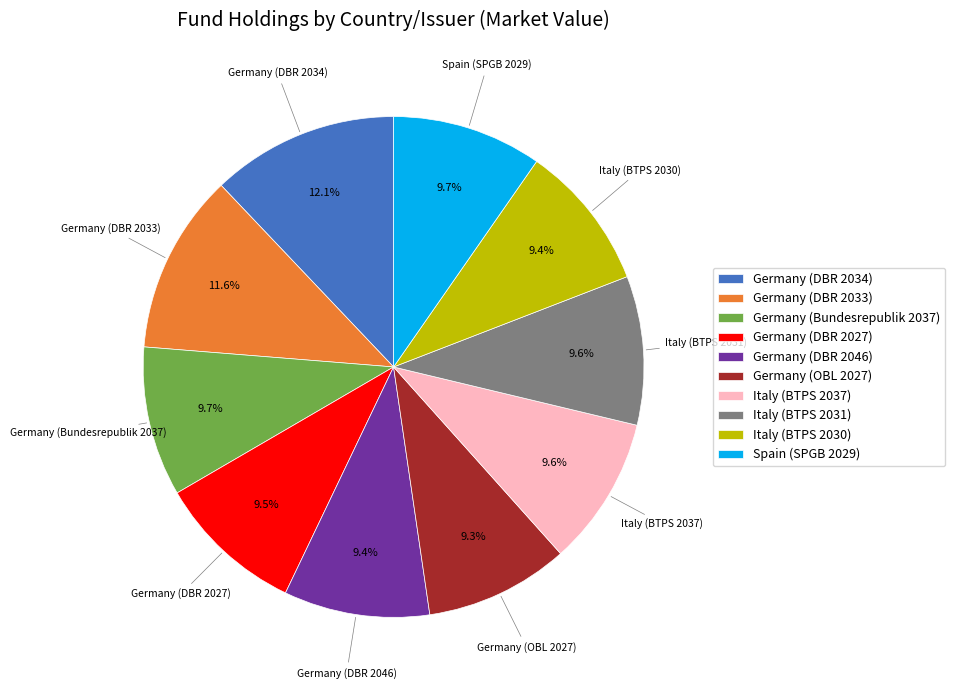

Is it true that Germany (DBR 2033) is 5% of the pie?

False